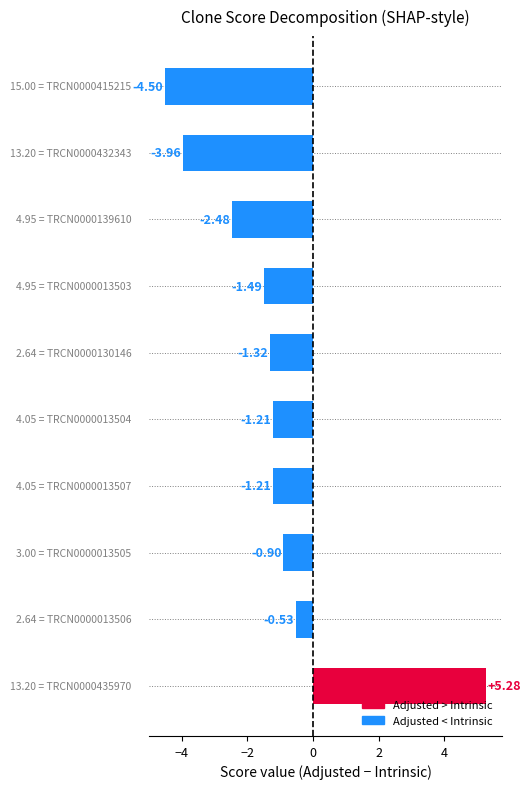

What is the difference between the second highest and second lowest values?

3.4